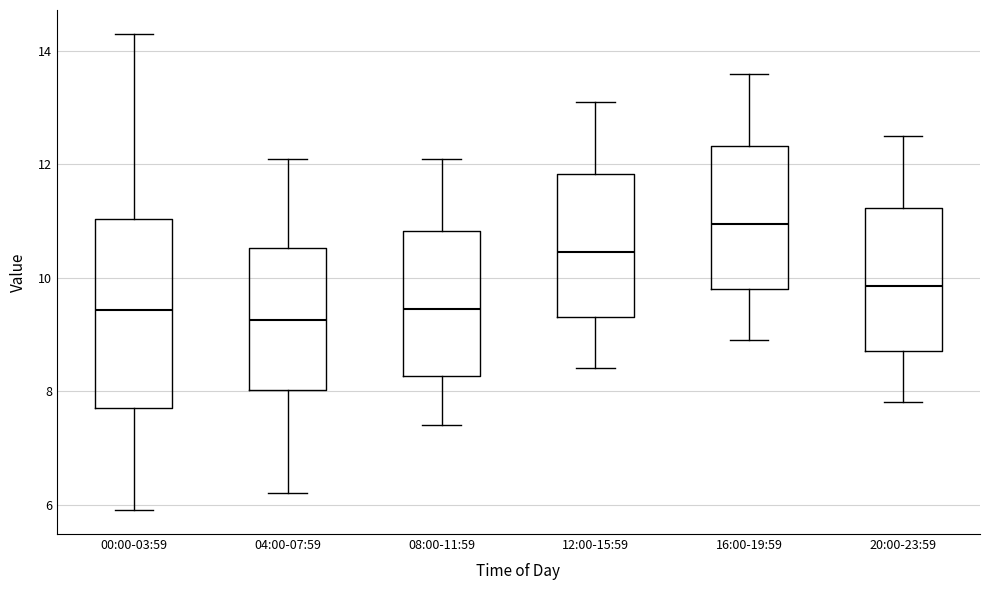

Comparing the boxes themselves (not the whiskers), which one is the tallest?

00:00-03:59